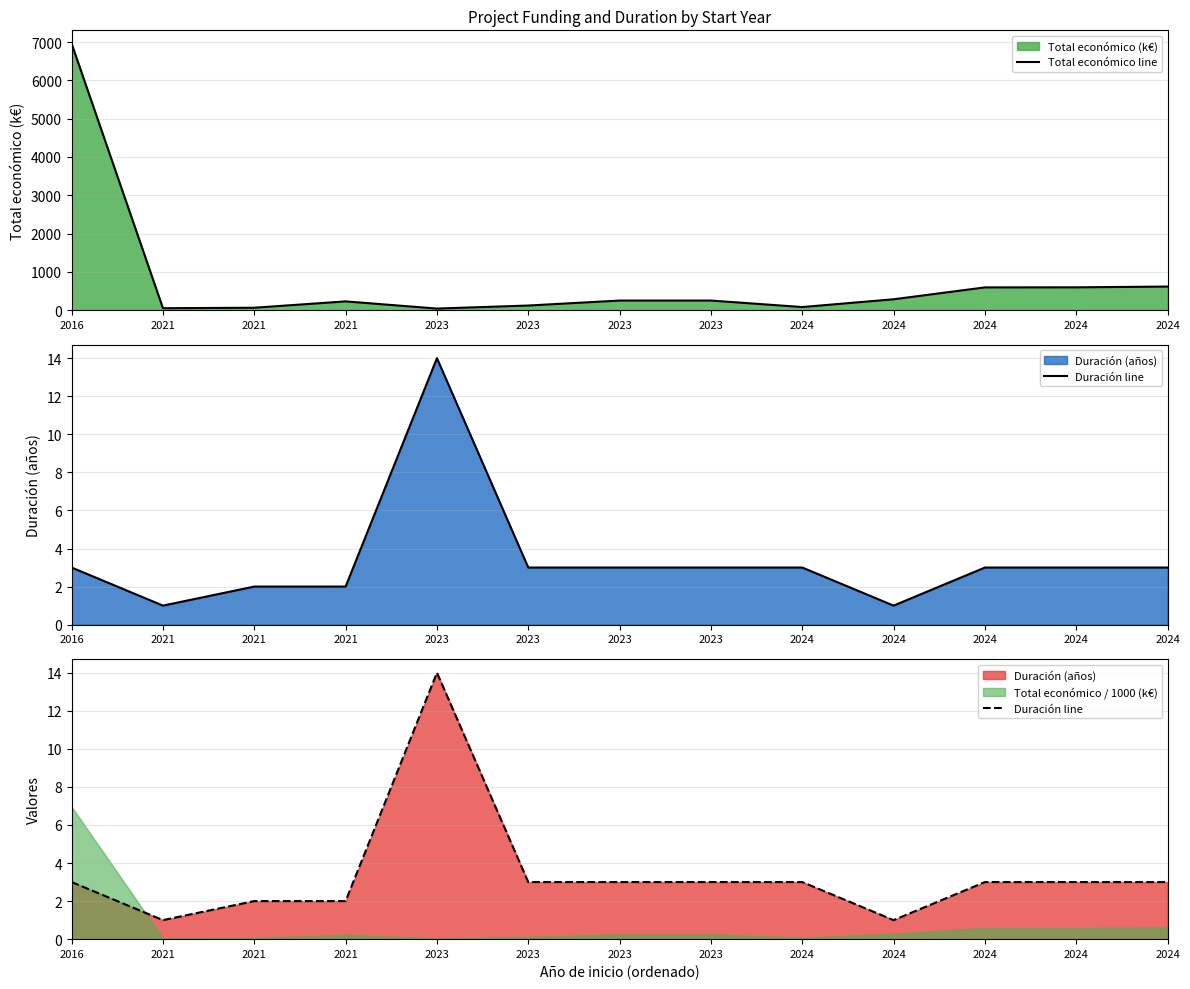

Reading right to left, what are all the values shown in this chart?

Total económico line: 2024=615.4	2024=595.4	2024=593.7	2024=283.5	2024=80.5	2023=250.0	2023=250.0	2023=120.0	2023=40.9	2021=228.0	2021=62.9	2021=50.0	2016=6960.3
Duración line: 2024=3.0	2024=3.0	2024=3.0	2024=1.0	2024=3.0	2023=3.0	2023=3.0	2023=3.0	2023=14.0	2021=2.0	2021=2.0	2021=1.0	2016=3.0